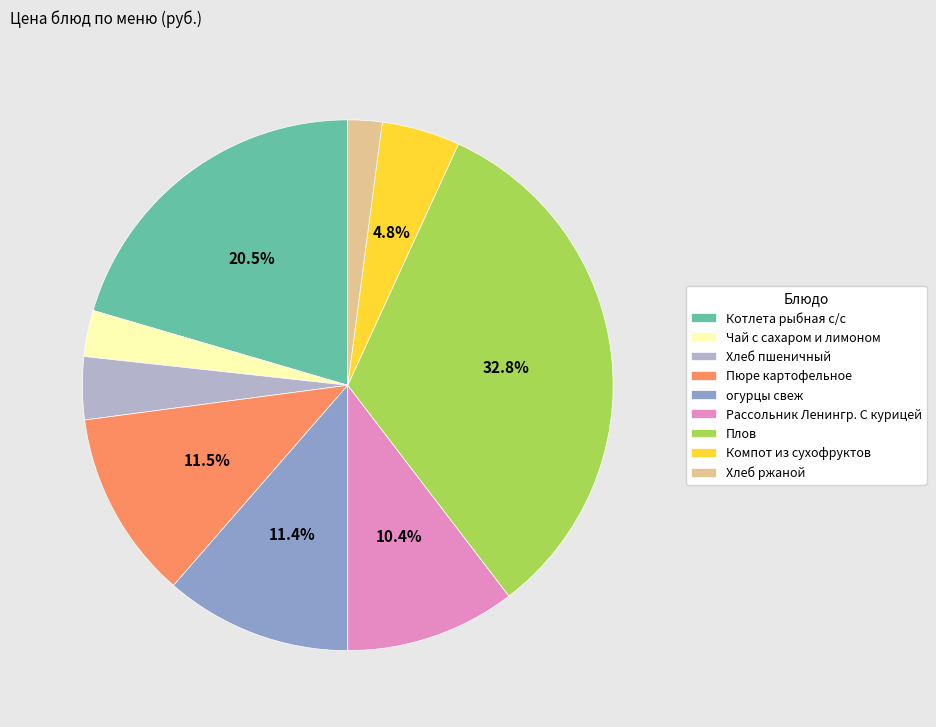

How much of the chart is everything except Котлета рыбная с/с?

79.5%